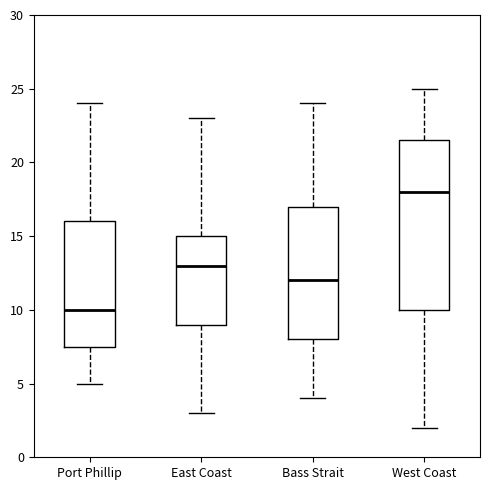

Reading left to right, read every box against the y-axis: the position of its median line, the range the box covers, and the ends of its whiskers. The values are not printed on the chart, so give them approximately, as read against the axis.

Port Phillip: median 10.0, box 7.5 to 16.0, whiskers 5.0 to 24.0
East Coast: median 13.0, box 9.0 to 15.0, whiskers 3.0 to 23.0
Bass Strait: median 12.0, box 8.0 to 17.0, whiskers 4.0 to 24.0
West Coast: median 18.0, box 10.0 to 21.5, whiskers 2.0 to 25.0